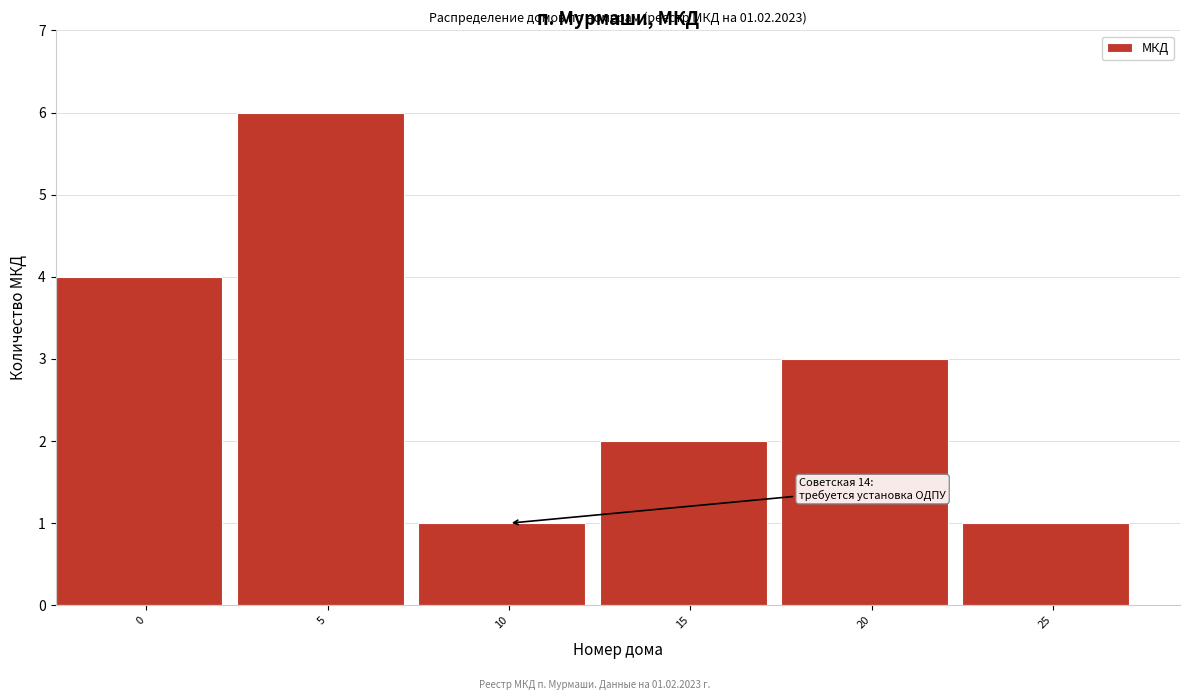

Reading left to right, list all the values displayed in this chart.

4	6	1	2	3	1